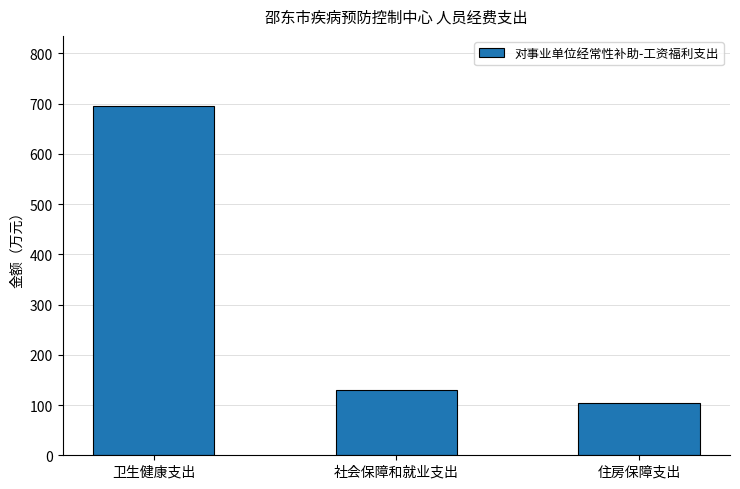

The chart shows a value of 34.2 at 住房保障支出. True or false?

False